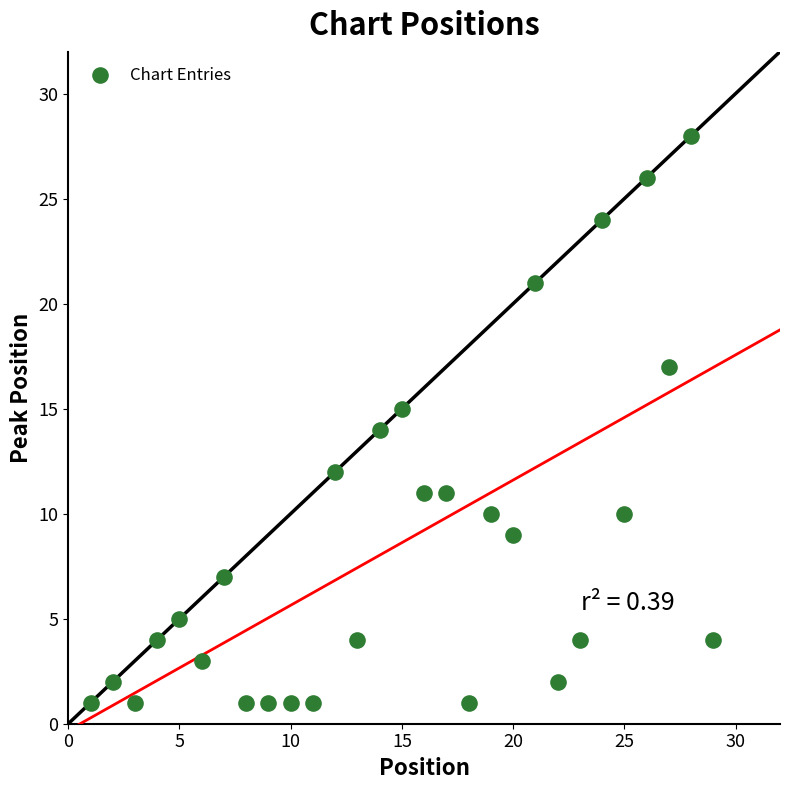

What is the range of Y values (max minus min)?

27